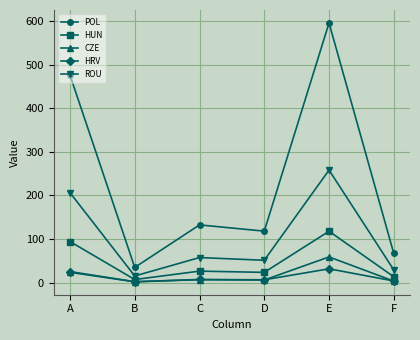

Is this an area chart (filled region under the line)?

No